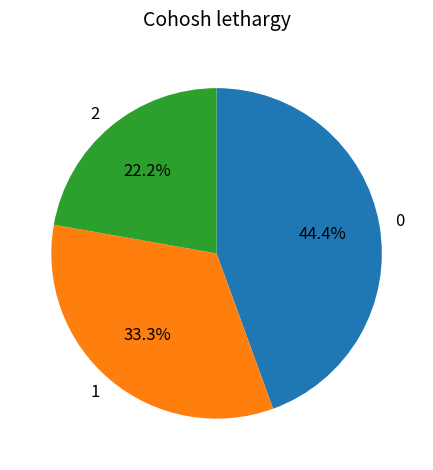

Count the number of slices in the pie.

3